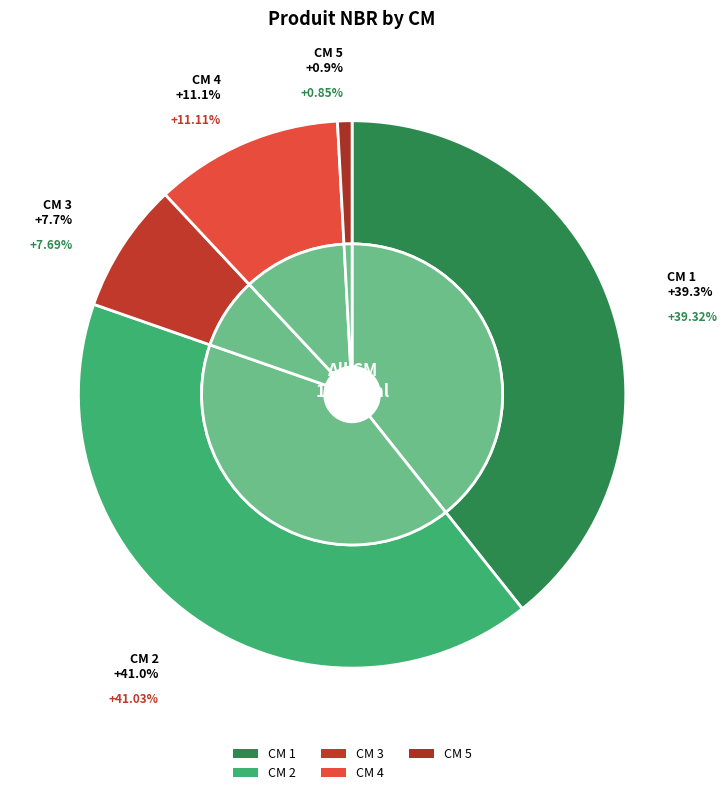

Is there a majority slice in this chart?

No